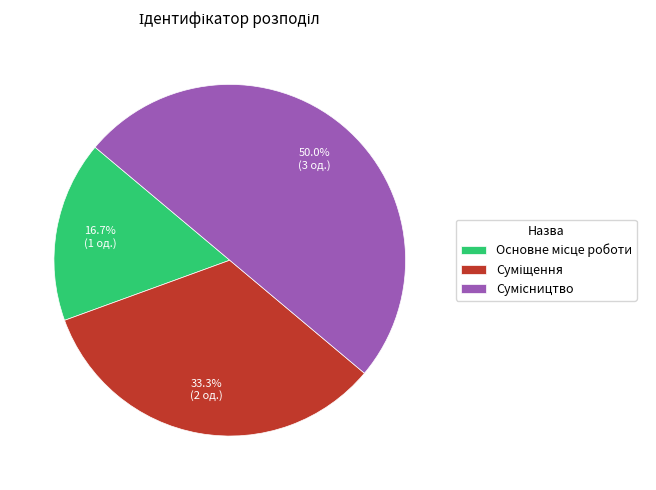

What percentage is the Суміщення slice, to the nearest percent?

33%